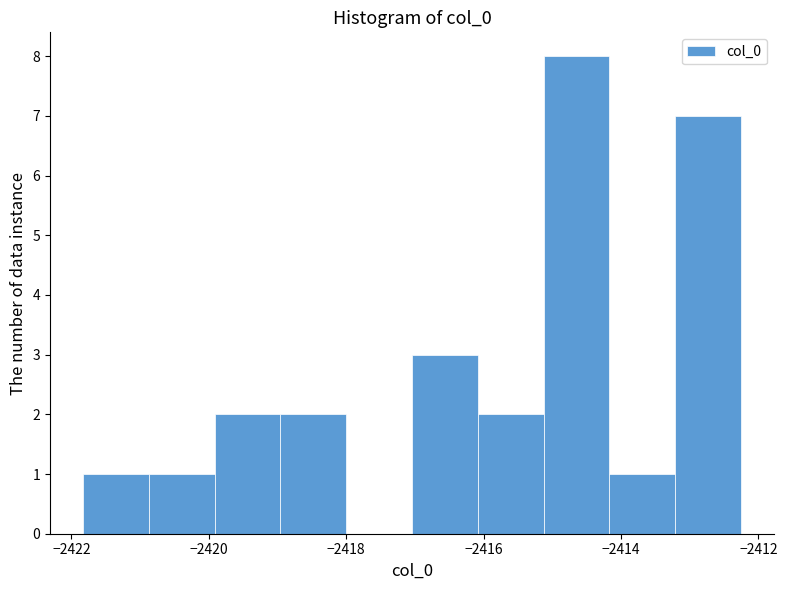

Reading left to right, transcribe this chart: for each bar, give the range it covers on the x-axis and its height. Neither the bar edges nor the heights are printed on the chart, so give them approximately, as read against the axes.

-2421.8 to -2420.8: 1
-2420.8 to -2420.0: 1
-2420.0 to -2419.0: 2
-2419.0 to -2418.0: 2
-2418.0 to -2417.0: 0
-2417.0 to -2416.0: 3
-2416.0 to -2415.2: 2
-2415.2 to -2414.2: 8
-2414.2 to -2413.2: 1
-2413.2 to -2412.2: 7